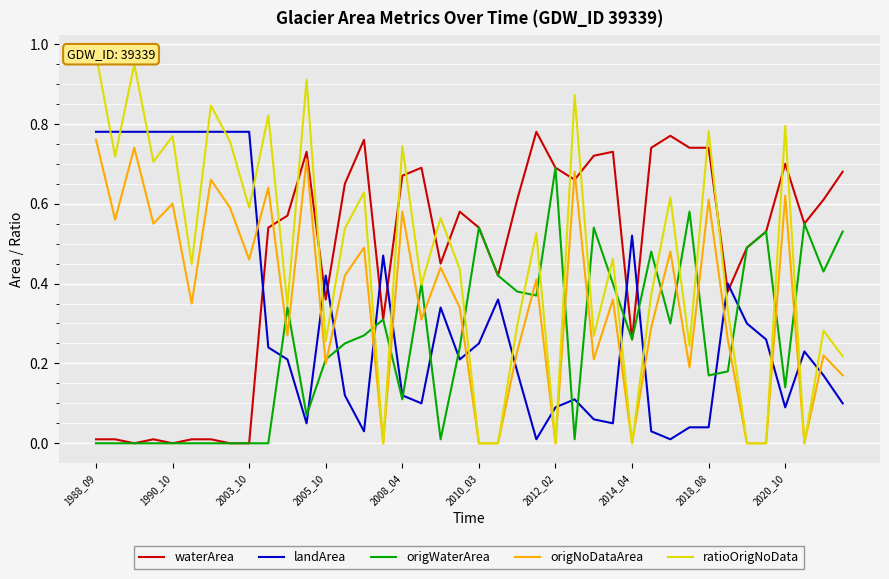

Which series ends up on top after the final intersection of origNoDataArea and landArea?

origNoDataArea